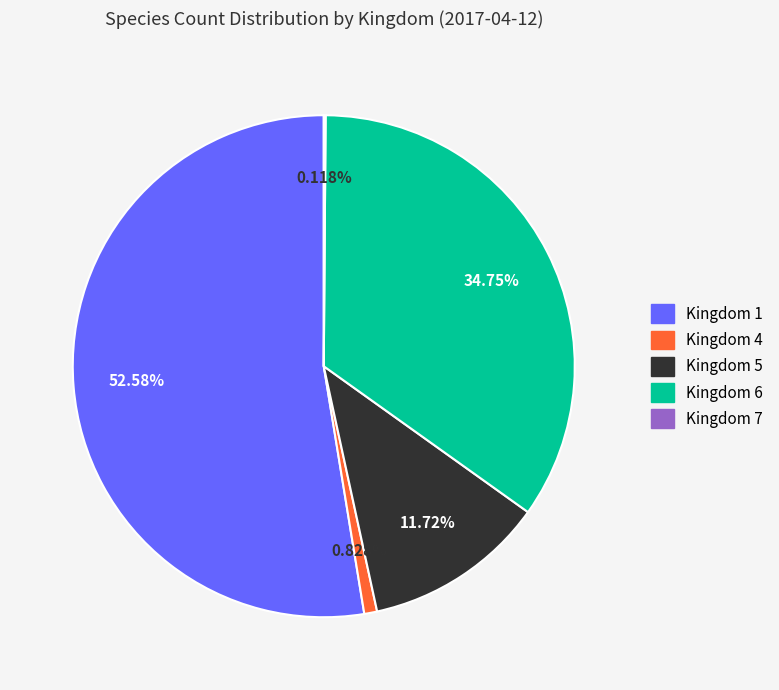

Between Kingdom 5 and Kingdom 6, which is larger?

Kingdom 6